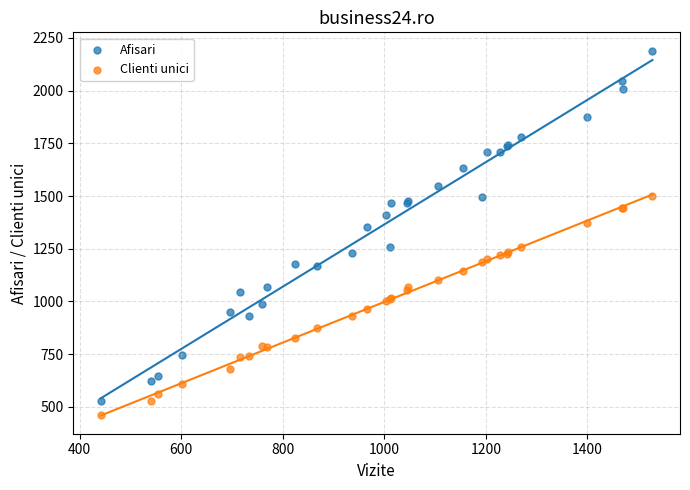

What is the X range (max minus min) for the scatter plot?

1086